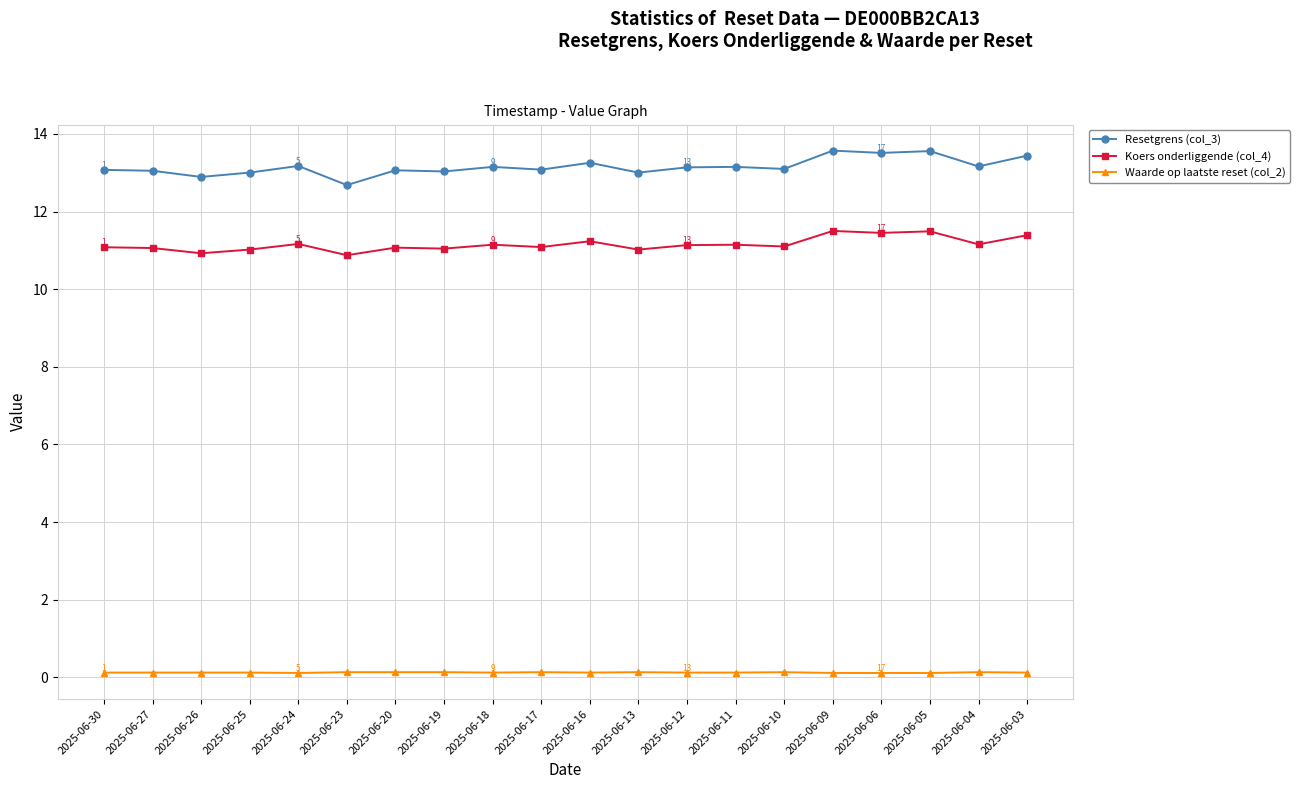

What is the highest value of the Koers onderliggende (col_4) series?

11.5